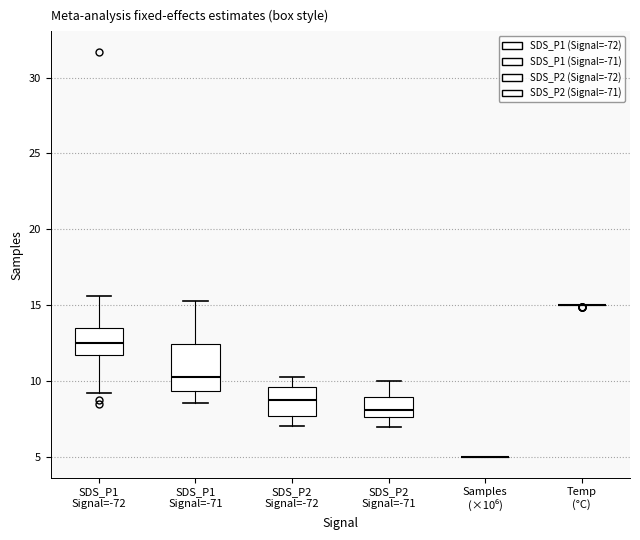

Reading left to right, read every box against the y-axis: the position of its median line, the range the box covers, and the ends of its whiskers. The values are not printed on the chart, so give them approximately, as read against the axis.

SDS_P1 Signal=-72: median 12.5, box 12.0 to 13.5, whiskers 9.5 to 15.5
SDS_P1 Signal=-71: median 10.5, box 9.5 to 12.5, whiskers 8.5 to 15.5
SDS_P2 Signal=-72: median 9.0, box 8.0 to 9.5, whiskers 7.0 to 10.5
SDS_P2 Signal=-71: median 8.0, box 7.5 to 9.0, whiskers 7.0 to 10.0
Samples (×10⁶): box collapsed to a line at 5.0, whiskers 5.0 to 5.0
Temp (°C): box collapsed to a line at 15.0, whiskers 15.0 to 15.0